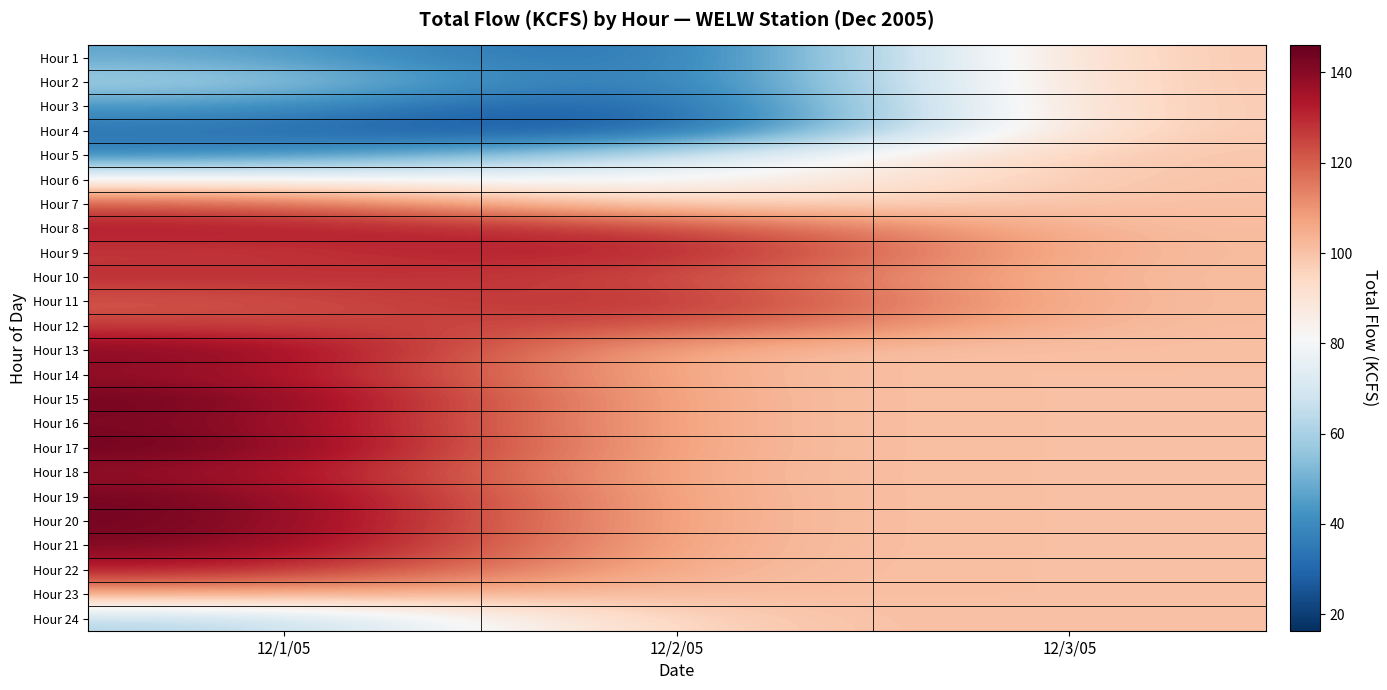

At which category is the sum across all series the highest?

12/1/05